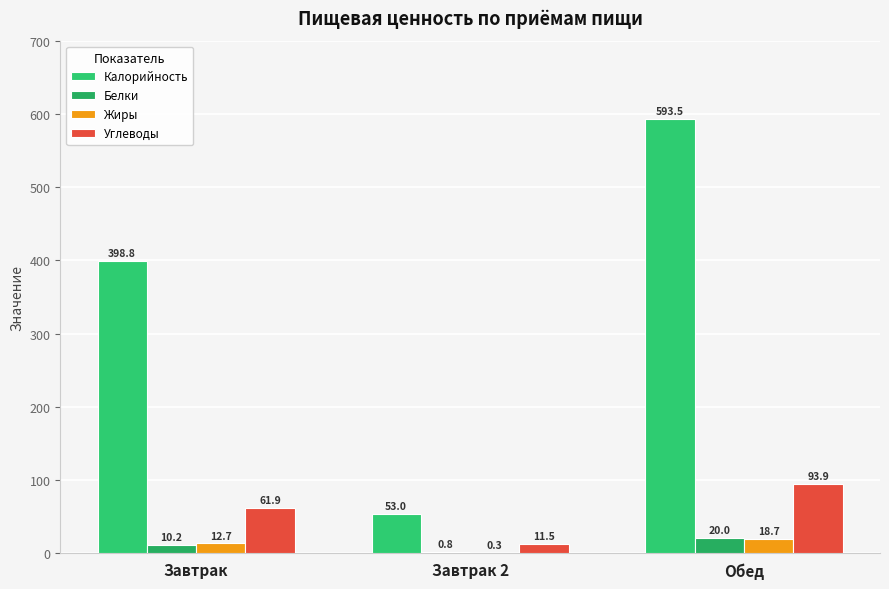

What is the label of the 1st bar from the left?

Завтрак